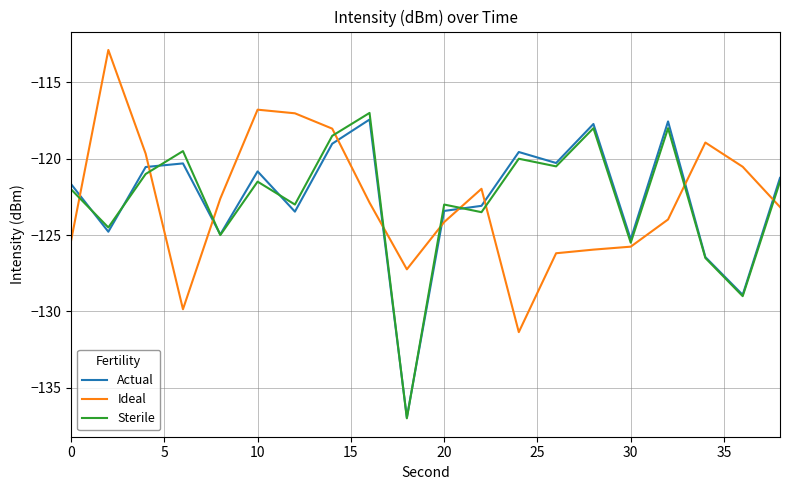

What is the minimum value for Ideal?

-131.4